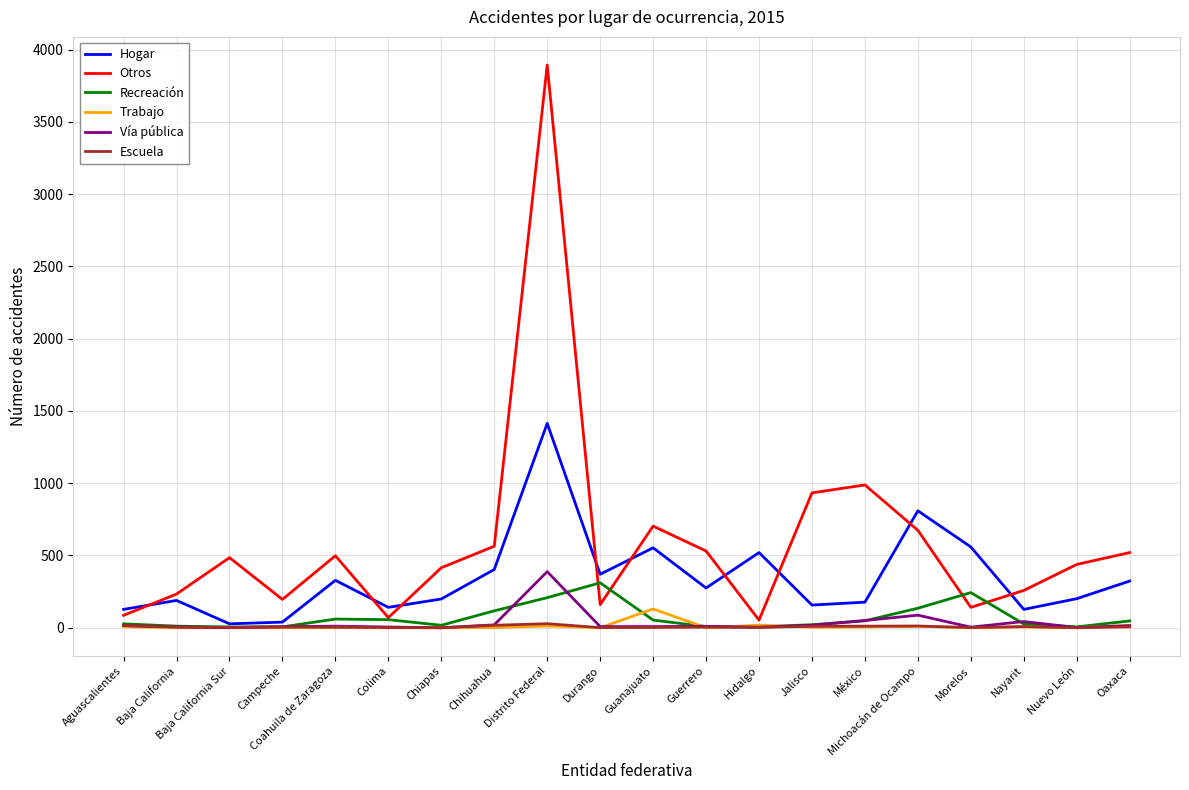

What are all the series names shown in the legend?

Hogar, Otros, Recreación, Trabajo, Vía pública, Escuela